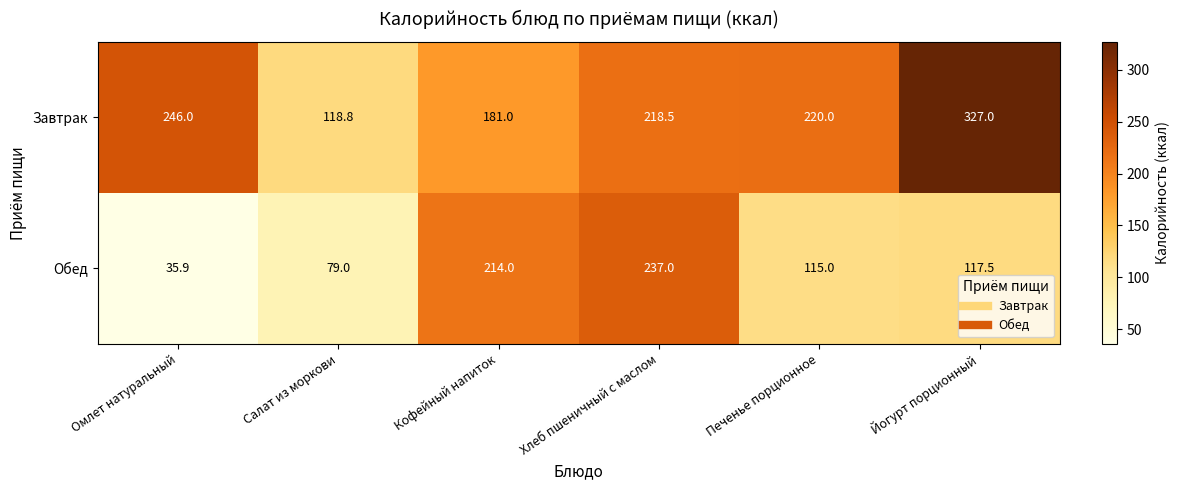

At how many categories does at least one series exceed 63?

6